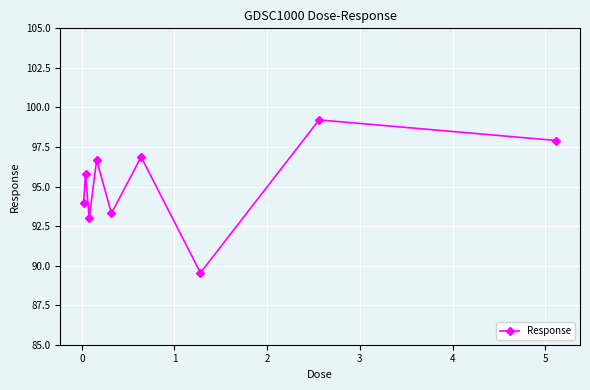

What is the greatest value displayed?

99.2